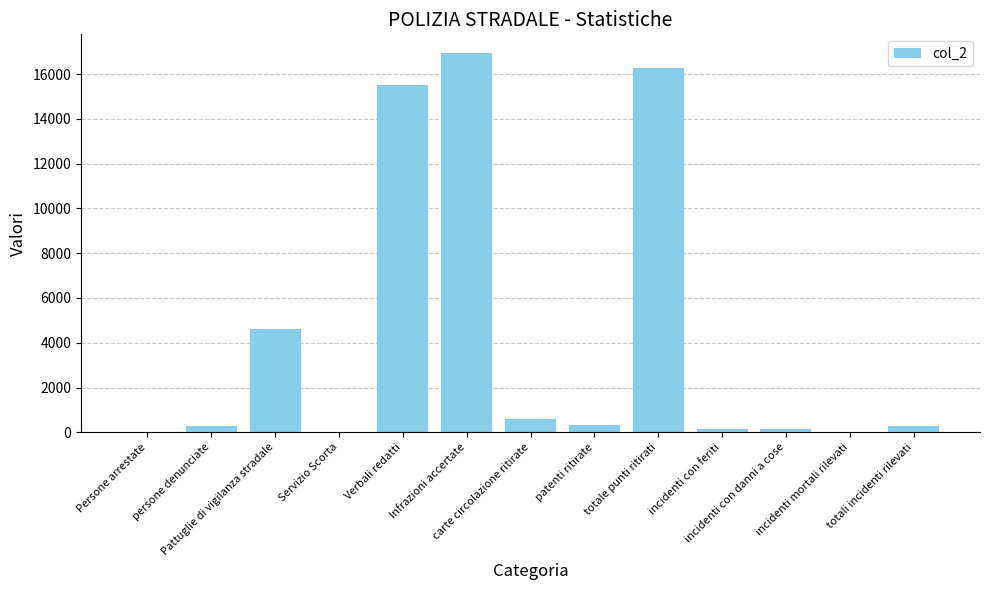

What is the maximum value shown in the chart?

16928